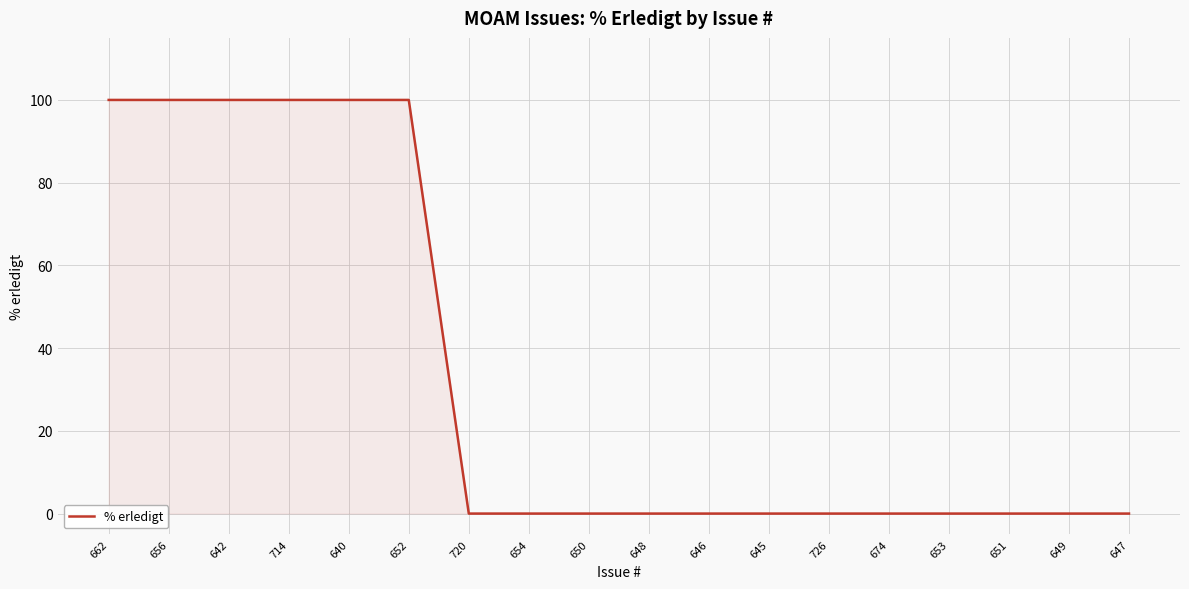

What is the difference between the maximum and minimum values?

100